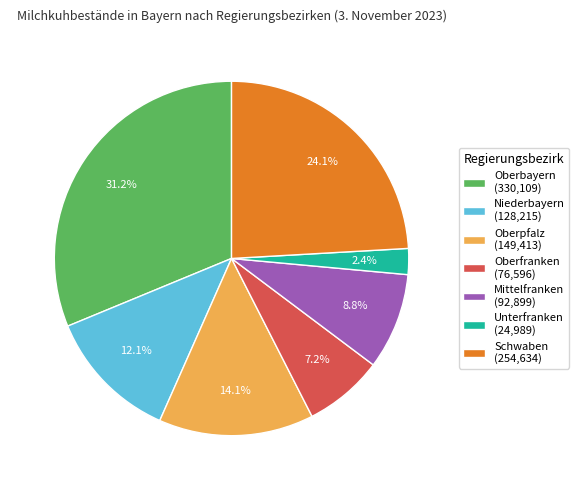

To the nearest percent, what percentage of the pie is Unterfranken?

2%